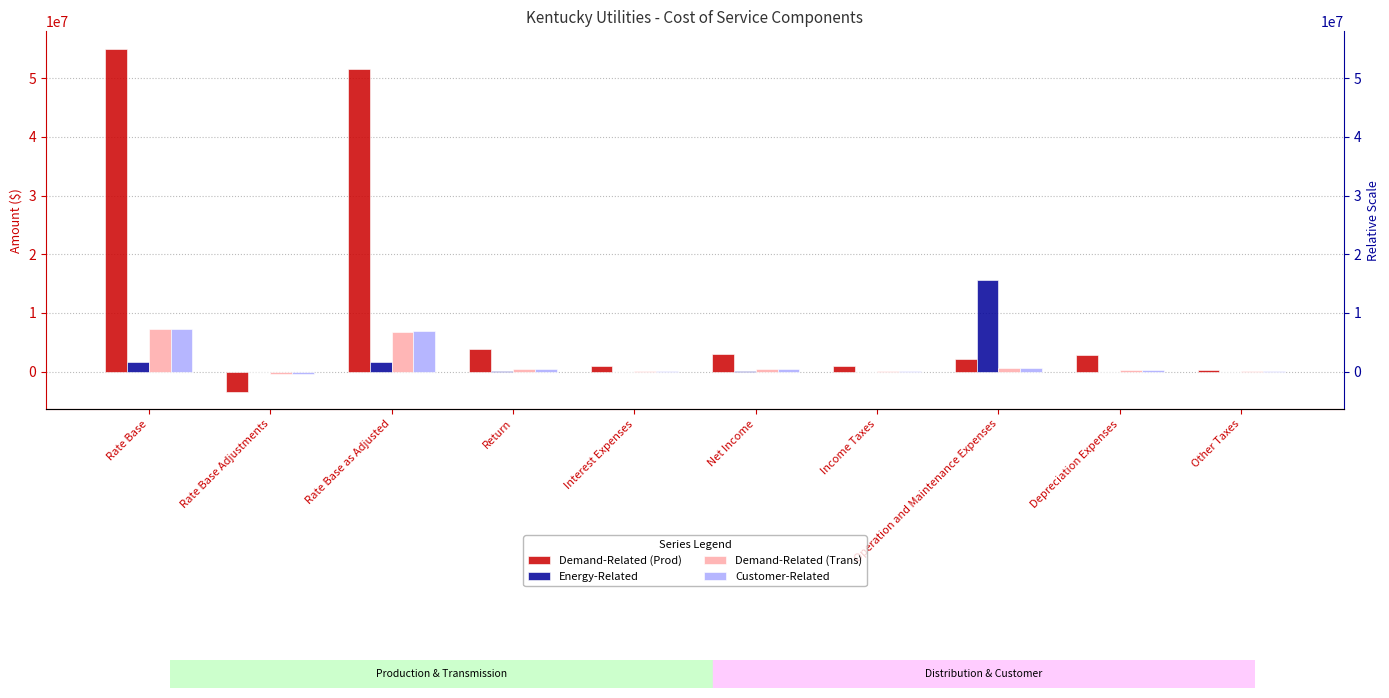

Is the value of Demand-Related (Prod) at Income Taxes greater than the value of Customer-Related at Rate Base as Adjusted?

No